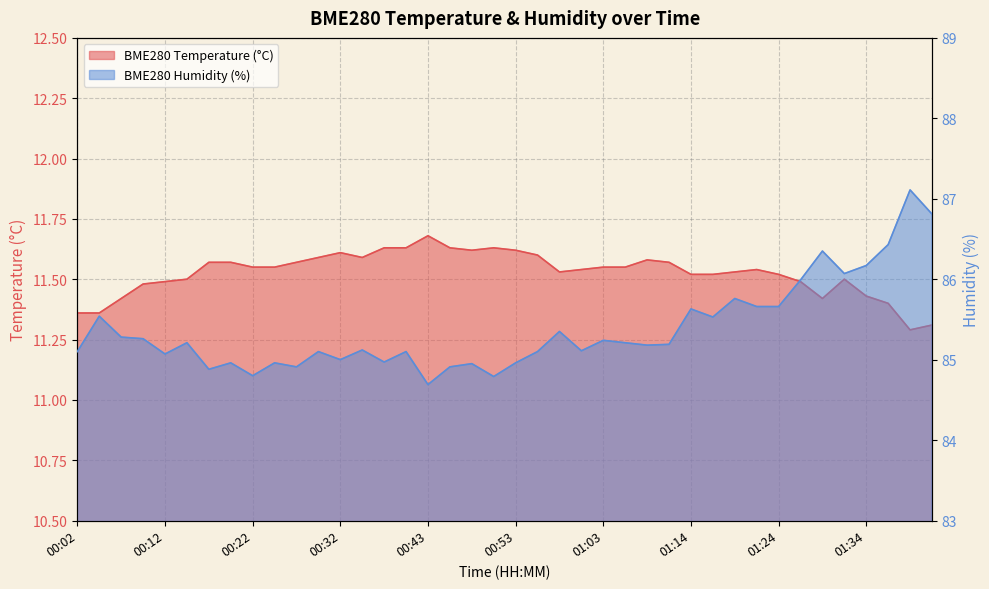

What is the difference between the highest and lowest values at 00:32?

73.4